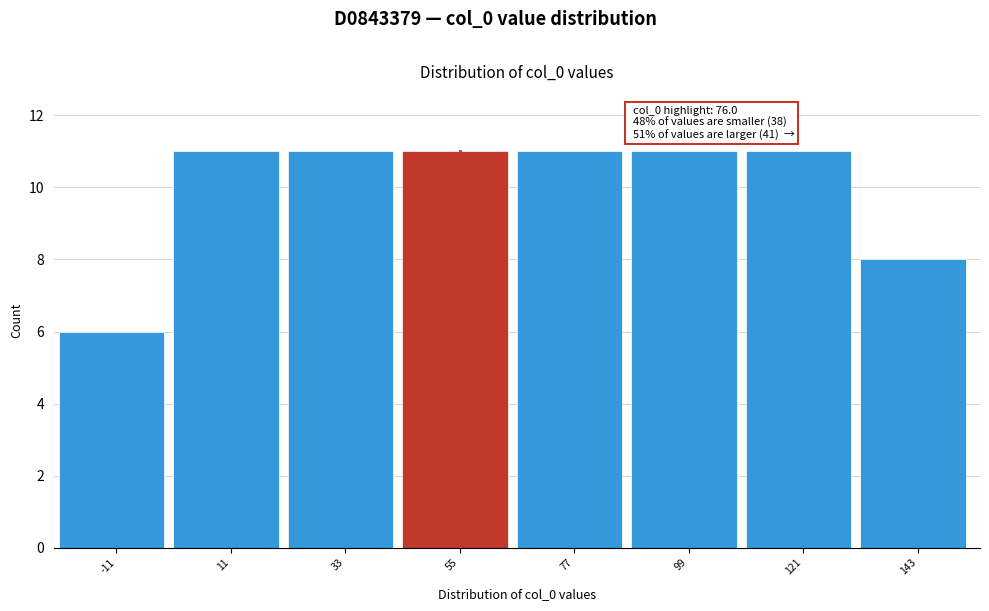

Reading left to right, extract all data points from this chart.

-11=6	11=11	33=11	55=11	77=11	99=11	121=11	143=8